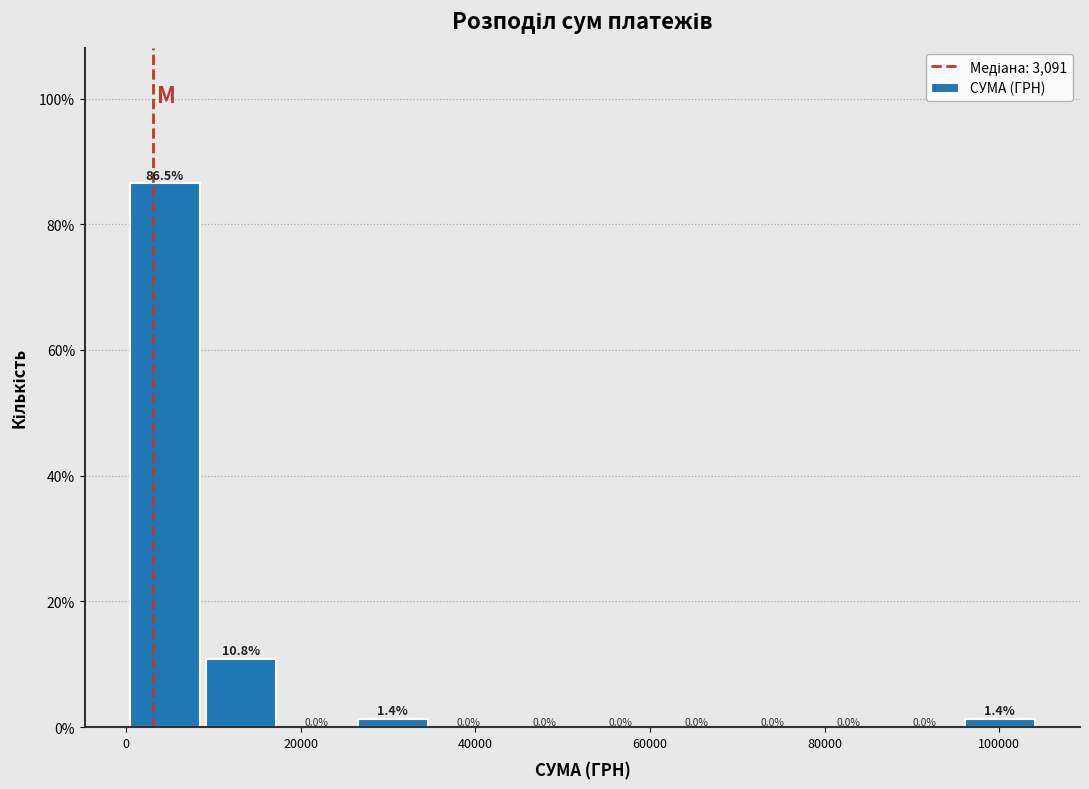

Reading left to right, transcribe this chart: for each bar, give the range it covers on the x-axis and its height. The bar edges are not printed on the chart, so give them approximately, as read against the axis.

0 to 8000: 86.5
8000 to 18000: 10.8
18000 to 26000: 0.0
26000 to 34000: 1.4
34000 to 44000: 0.0
44000 to 52000: 0.0
52000 to 60000: 0.0
60000 to 70000: 0.0
70000 to 78000: 0.0
78000 to 88000: 0.0
88000 to 96000: 0.0
96000 to 104000: 1.4